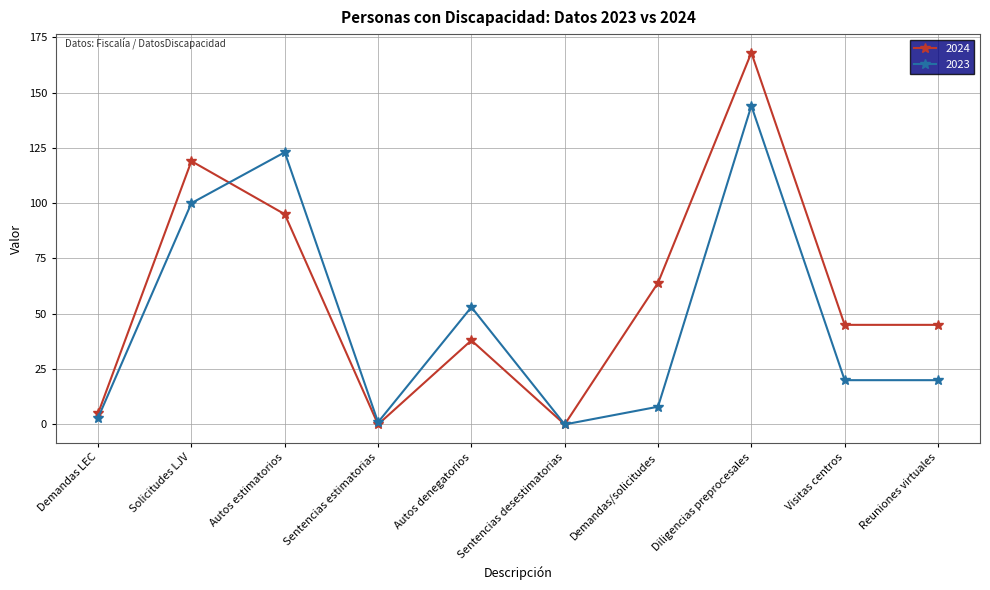

Count the number of categories in the chart.

10